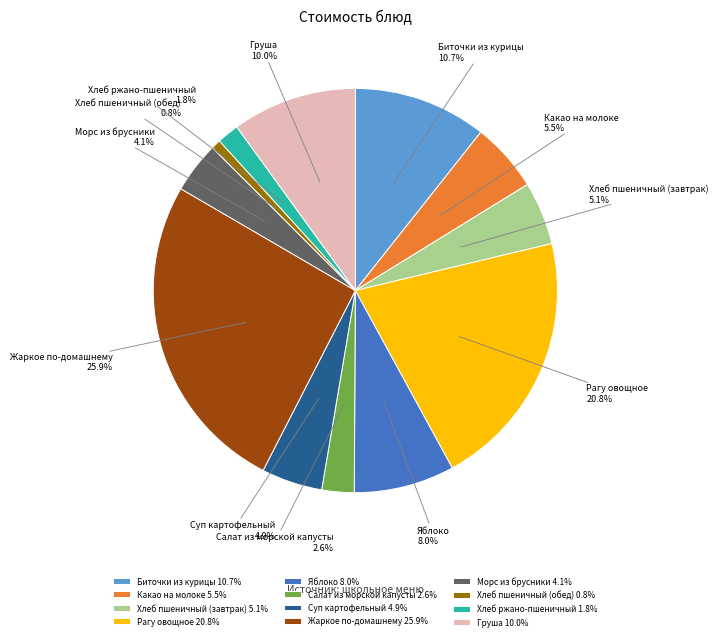

What is the ratio of the value at Хлеб пшеничный (обед) to the value at Биточки из курицы?

0.1